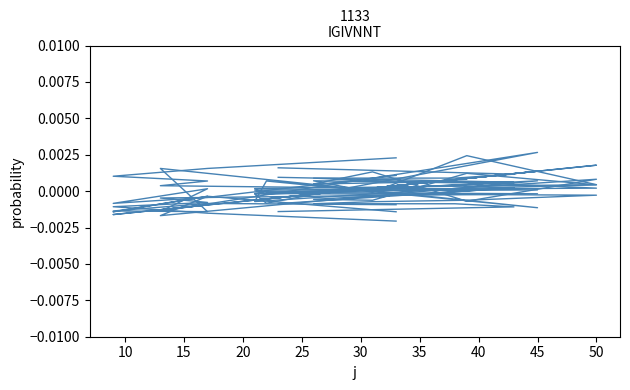

What is the label of the 7th point from the left?

50